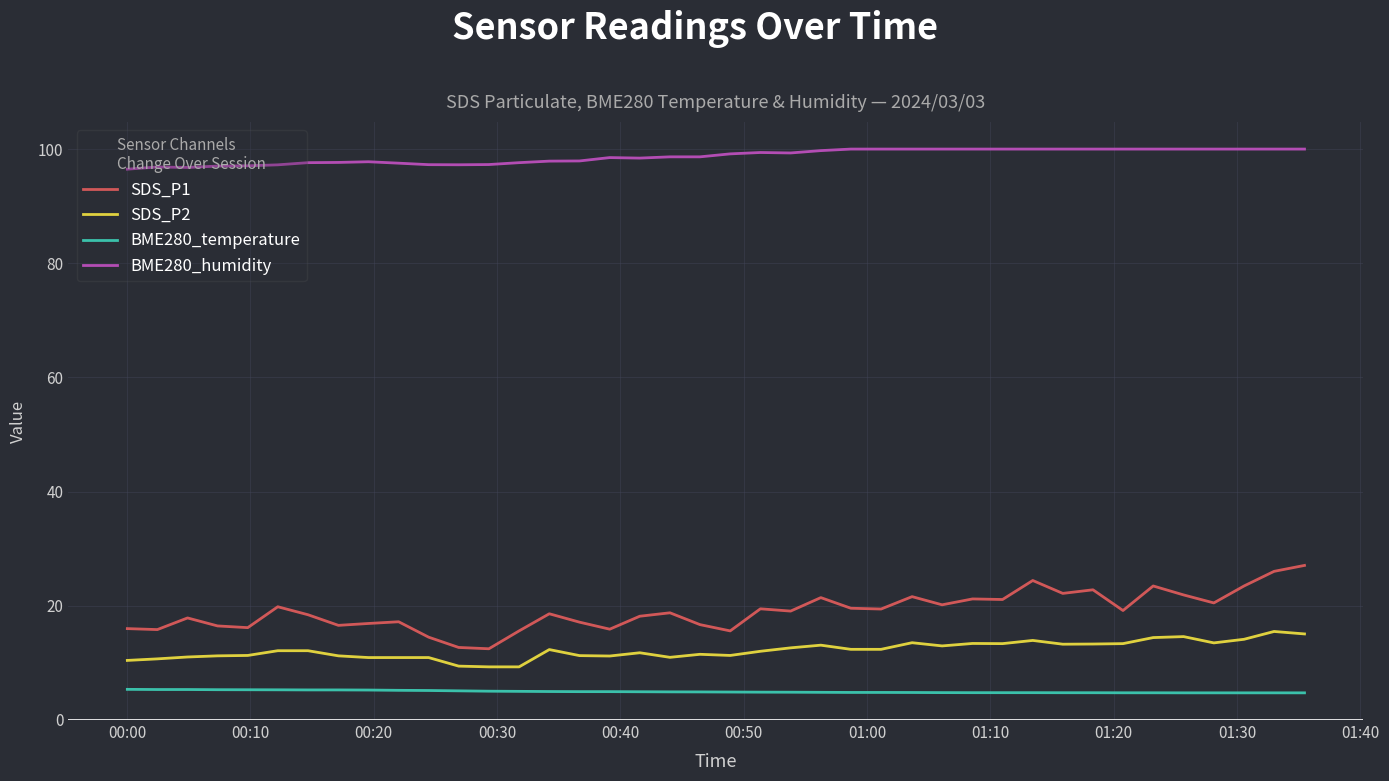

Which series has the widest spread of values?

SDS_P1